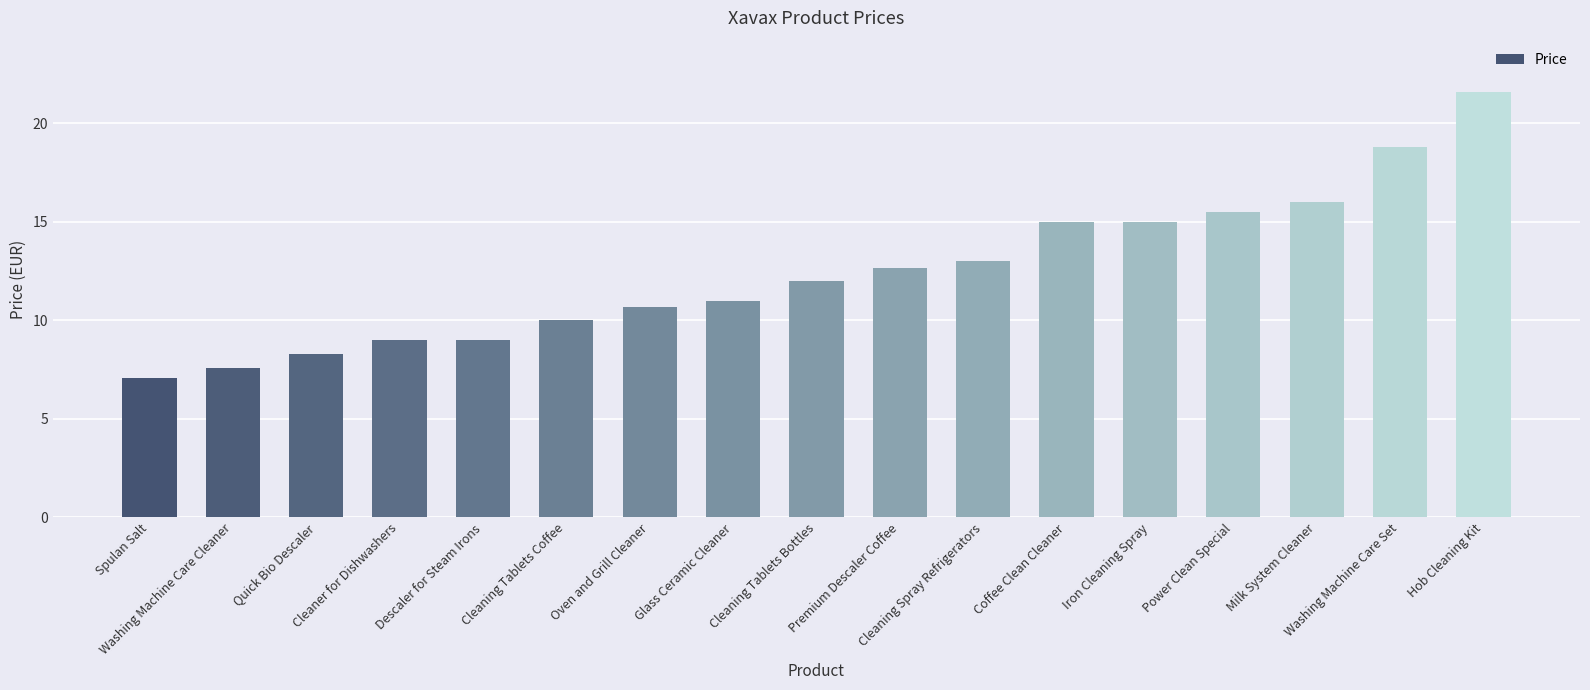

What is the label of the 3rd bar from the right?

Milk System Cleaner